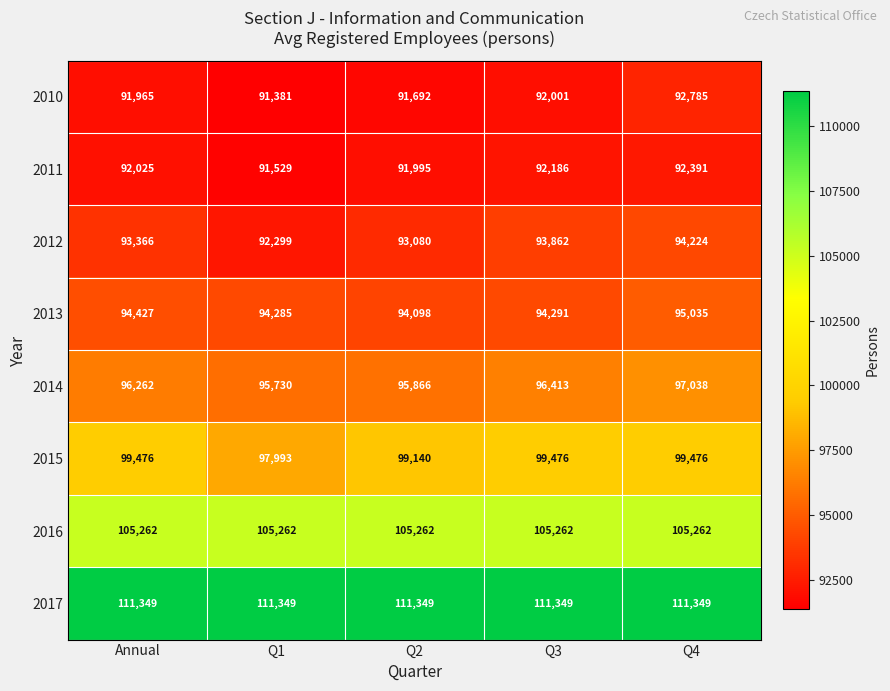

What is the average value of the 2013 series?

94427